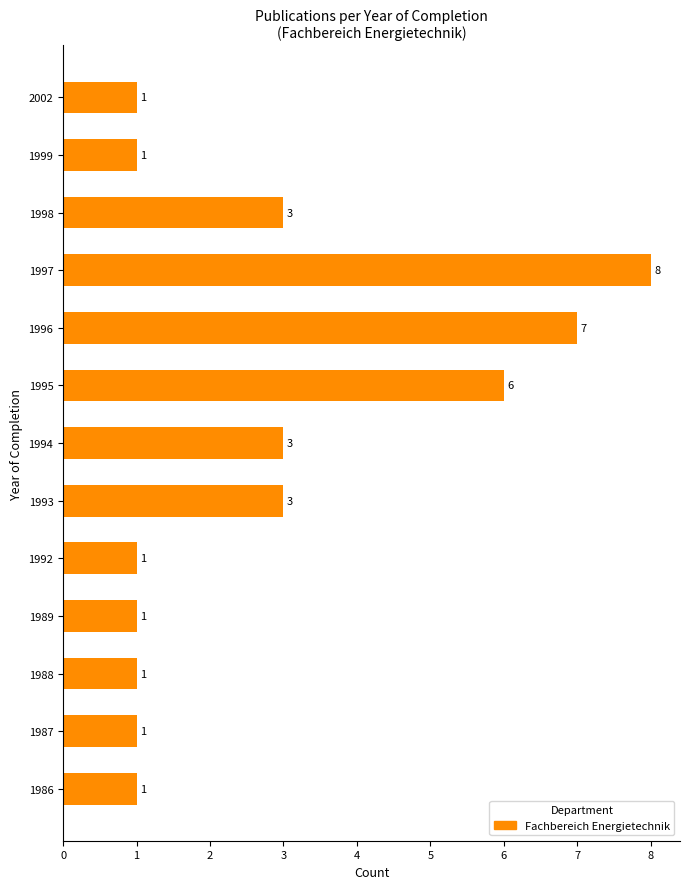

How many distinct data groups are displayed?

1